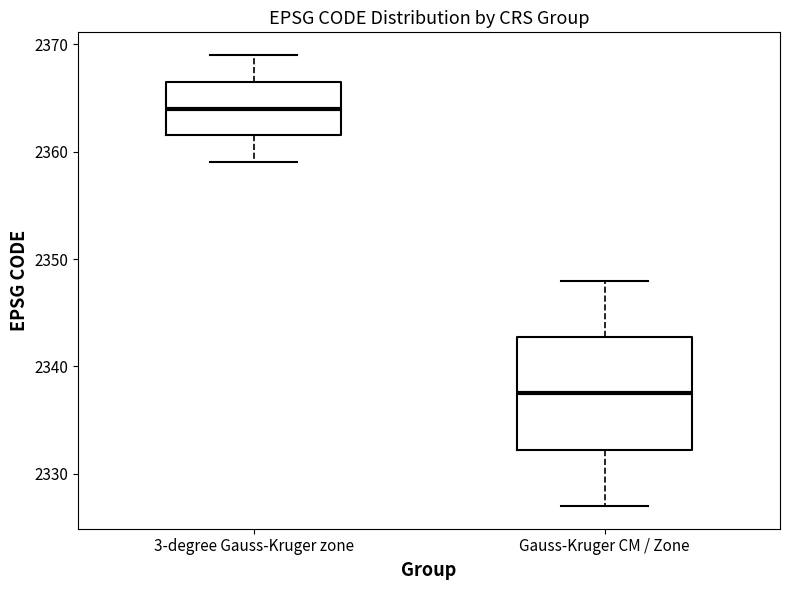

Reading left to right, transcribe this box plot: for each box, give where its median line is, the range the box spans, and where its two whiskers end, as read against the y-axis. The values are not printed on the chart, so give them approximately, as read against the axis.

3-degree Gauss-Kruger zone: median 2364, box 2362 to 2367, whiskers 2359 to 2369
Gauss-Kruger CM / Zone: median 2338, box 2332 to 2343, whiskers 2327 to 2348